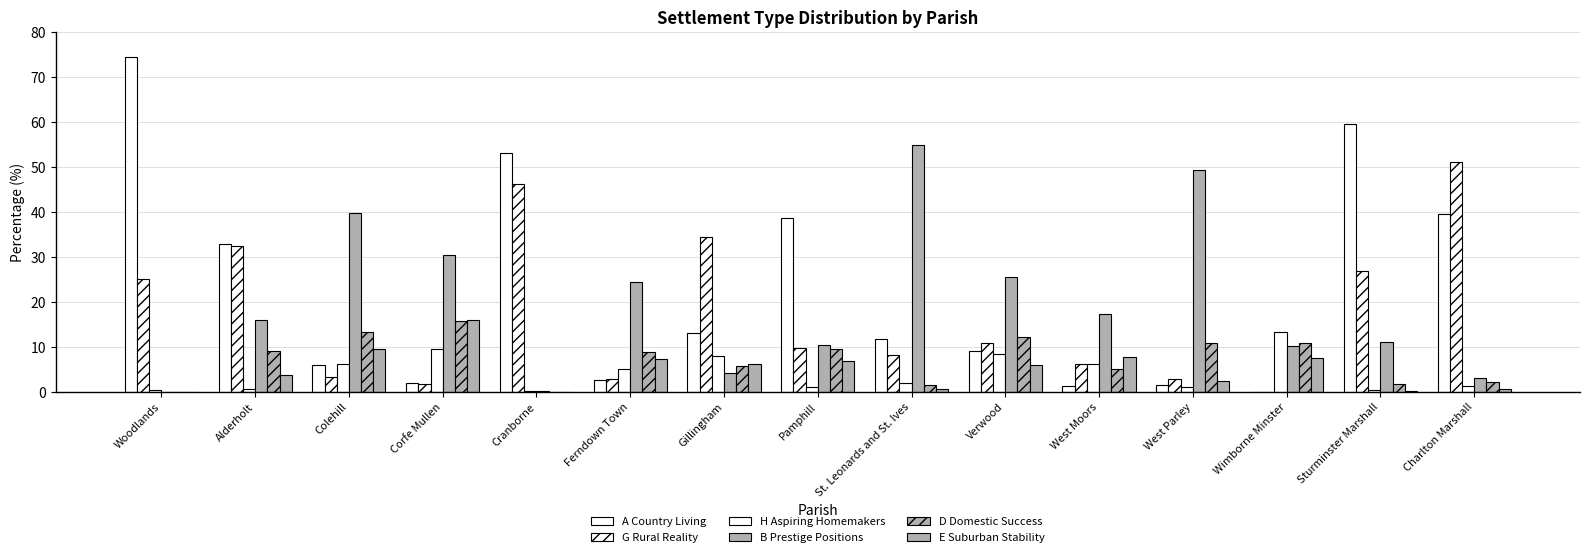

How many categories are shown in the chart?

15